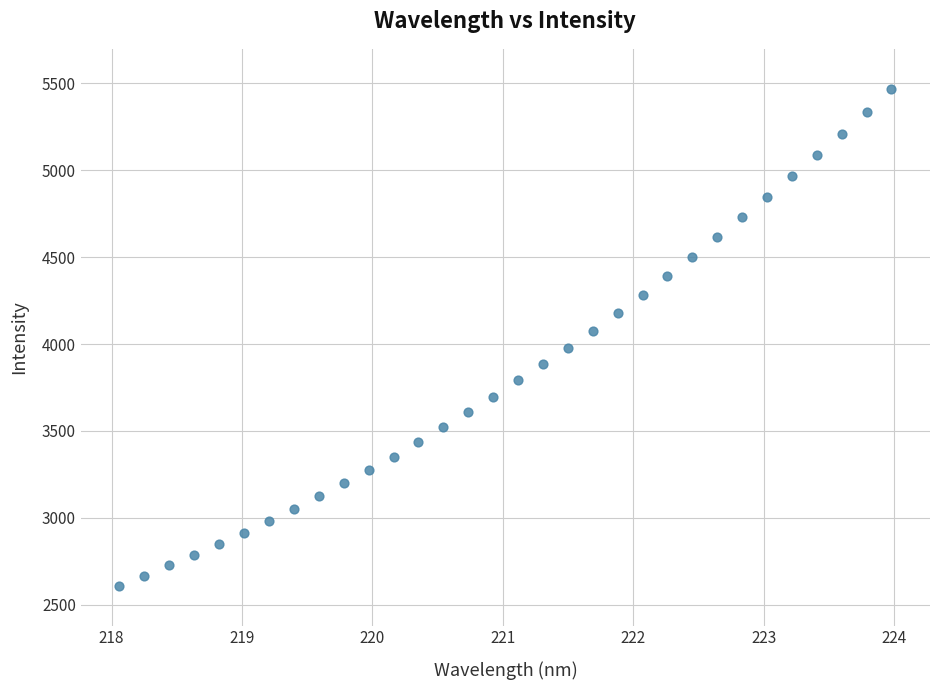

What is the range of X values (max minus min)?

5.9